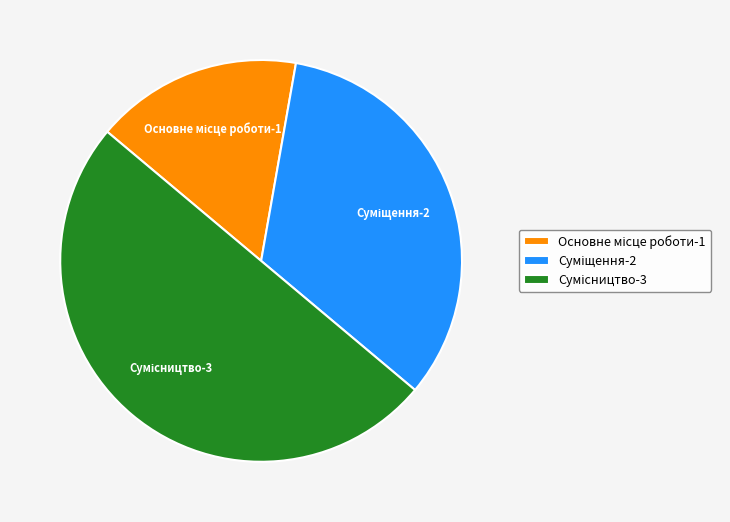

To the nearest percent, what is the average slice percentage?

33%